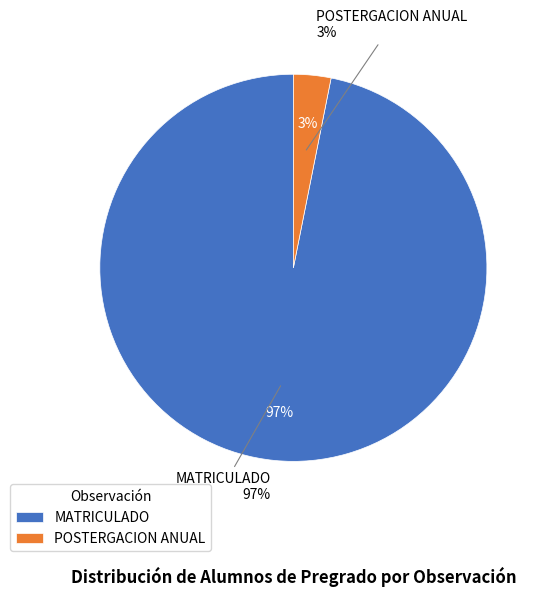

To the nearest percent, what is the average slice percentage?

50%